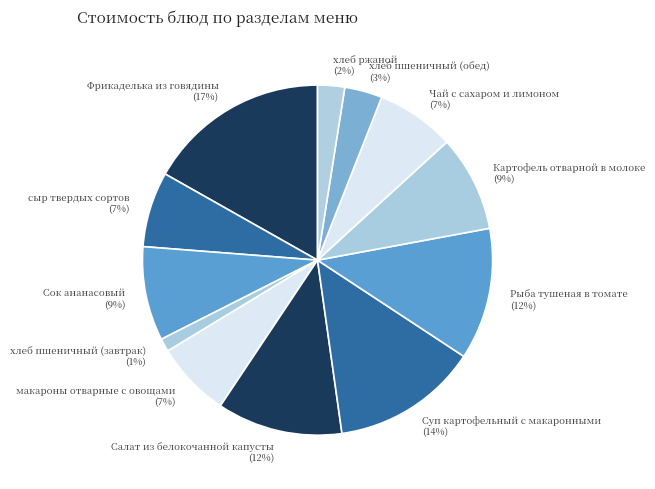

Combined, do хлеб ржаной (2%) and Салат из белокочанной капусты (12%) account for over 50%?

No